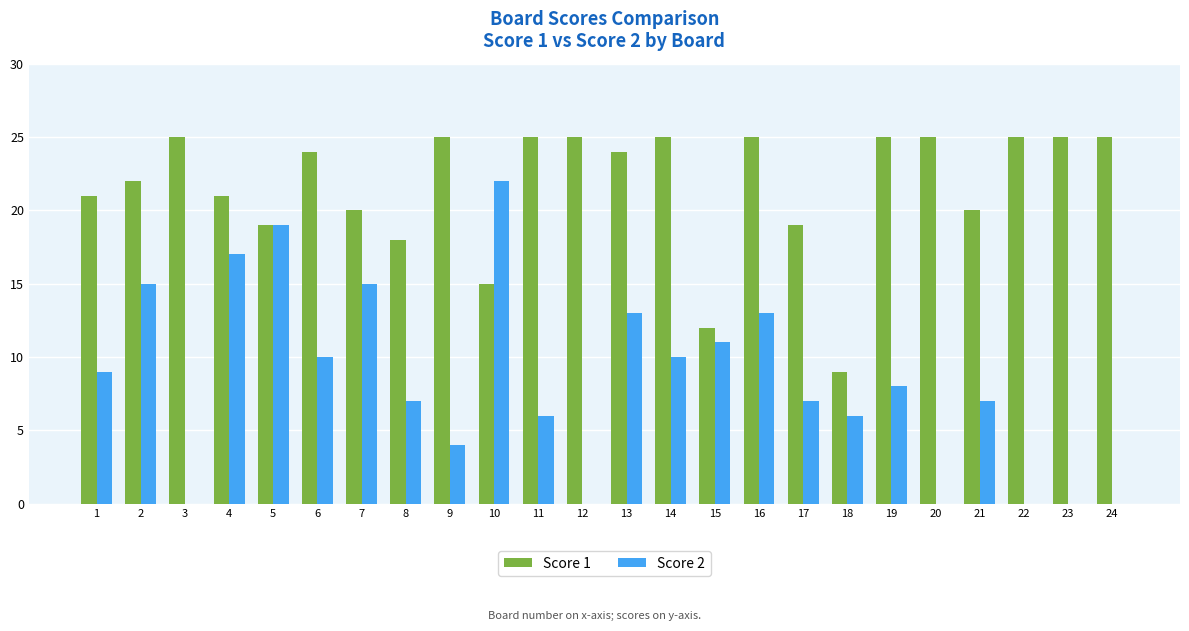

What is the sum of all Score 2 values?

199